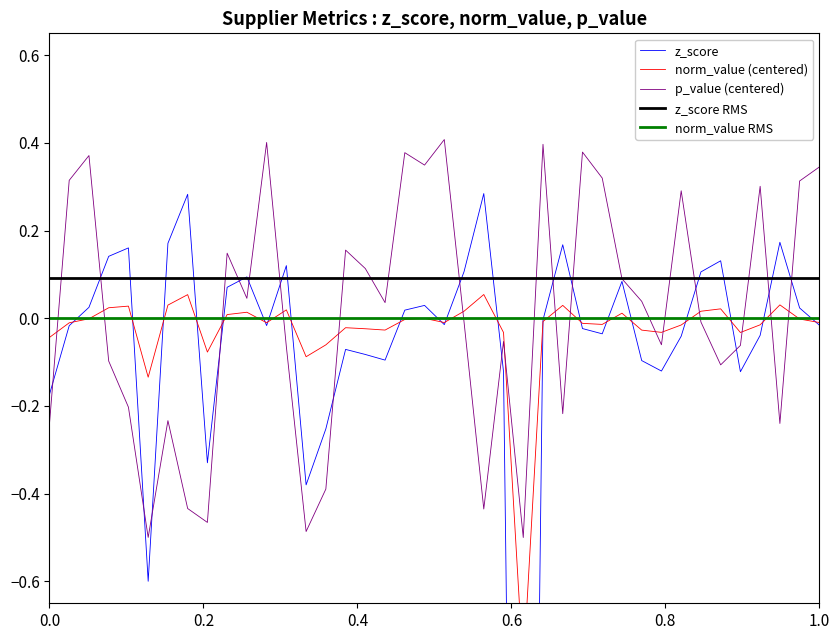

True or false: z_score RMS and norm_value RMS intersect in this chart.

False